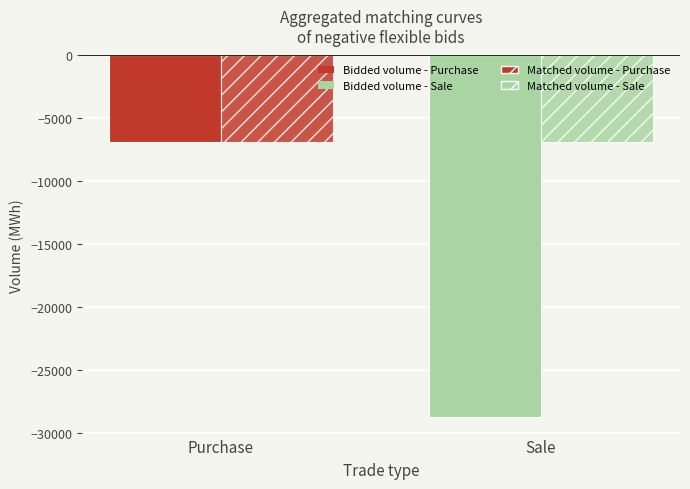

How many groups of bars are there?

2